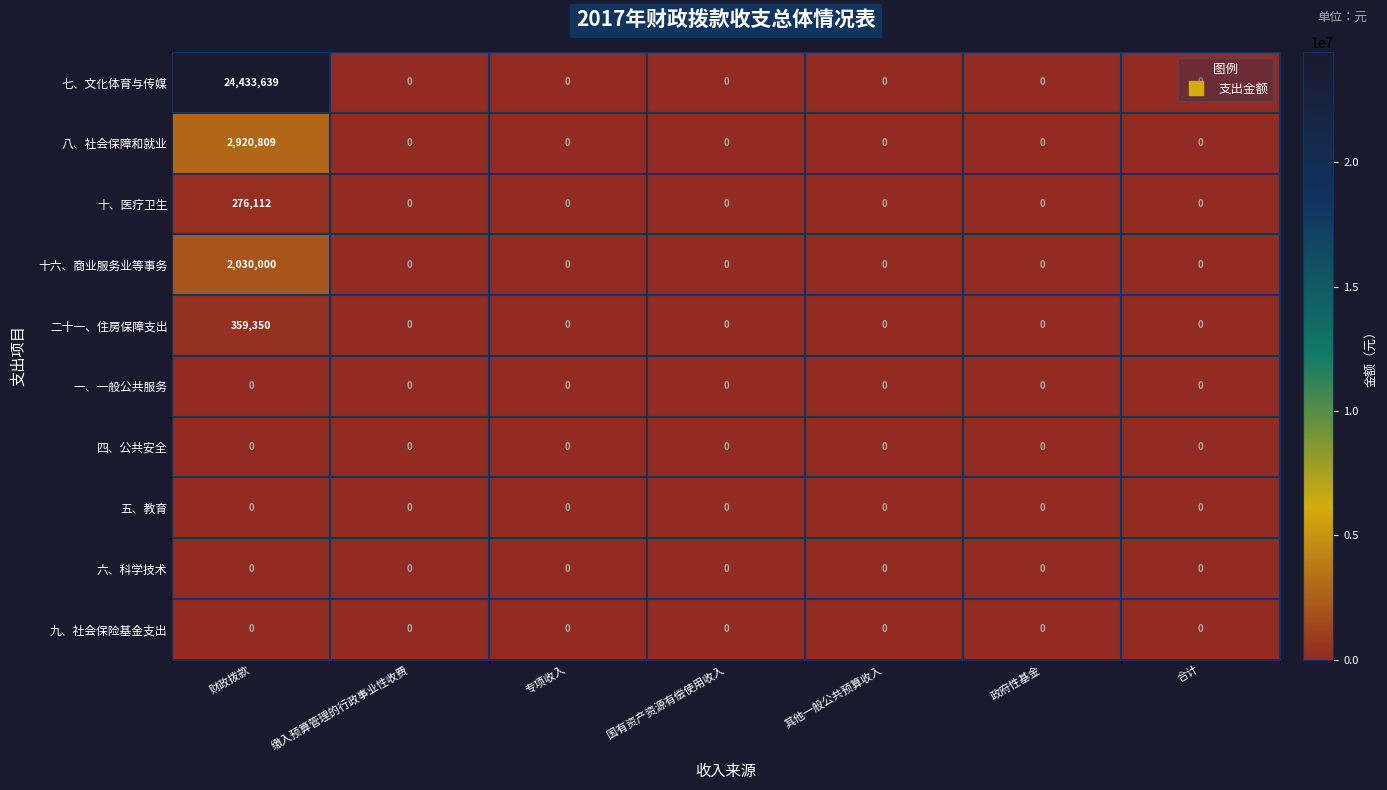

At which category is the sum across all series the highest?

财政拨款